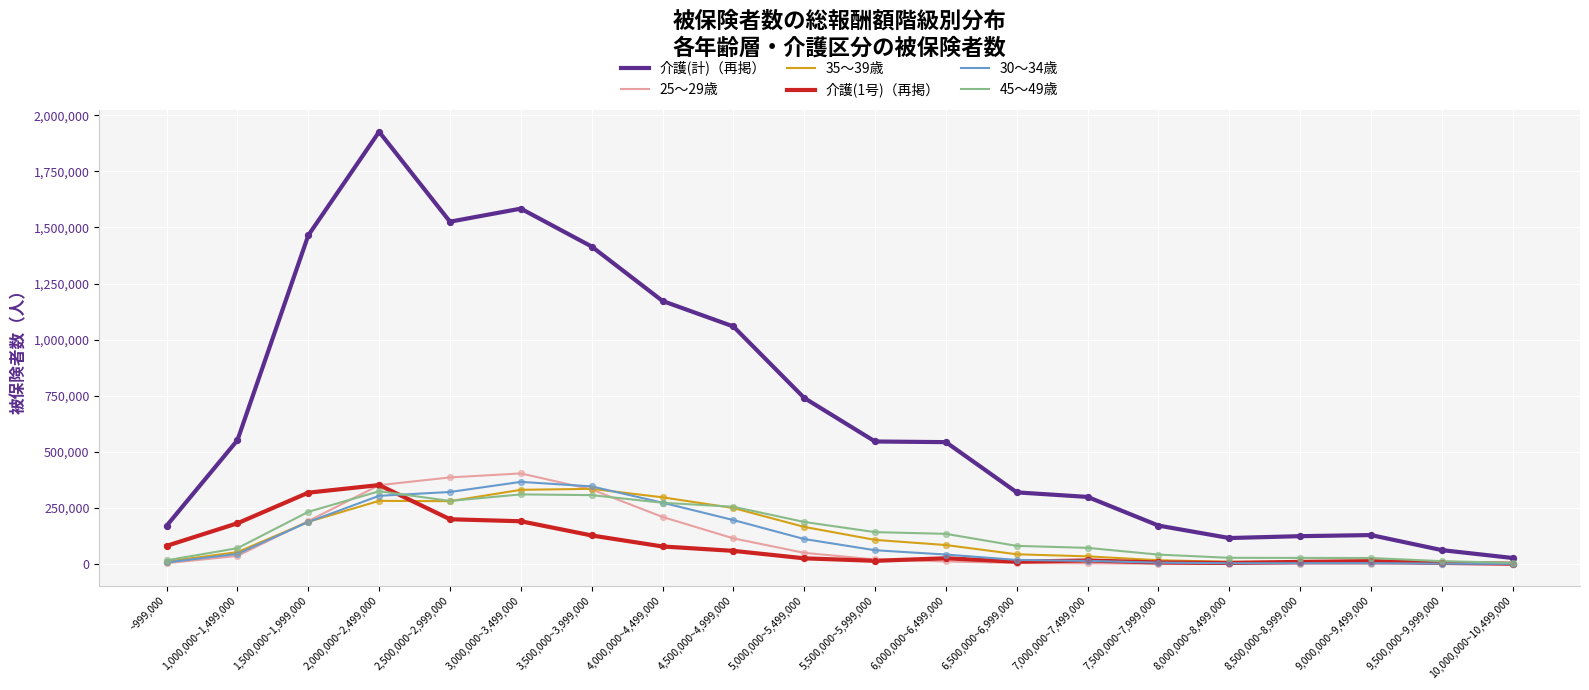

At how many categories does at least one series exceed 424234?

11